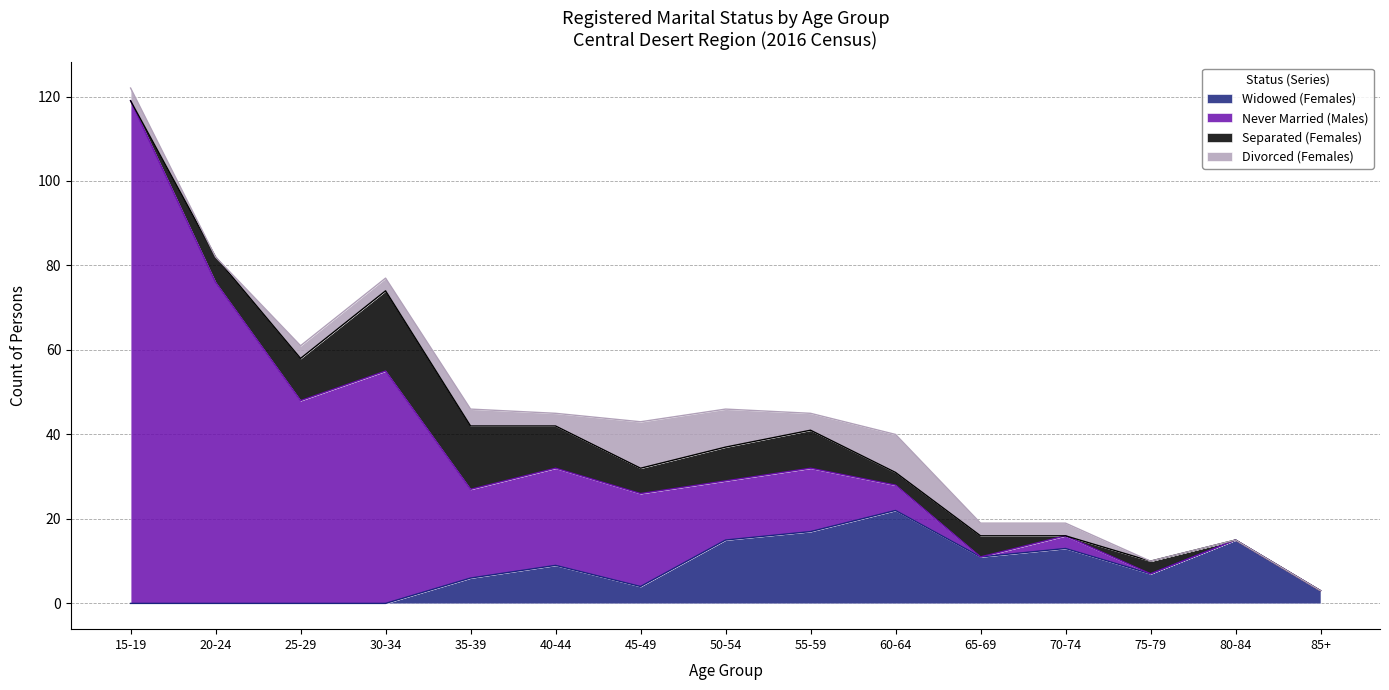

What is the total value across all series at 45-49?

43